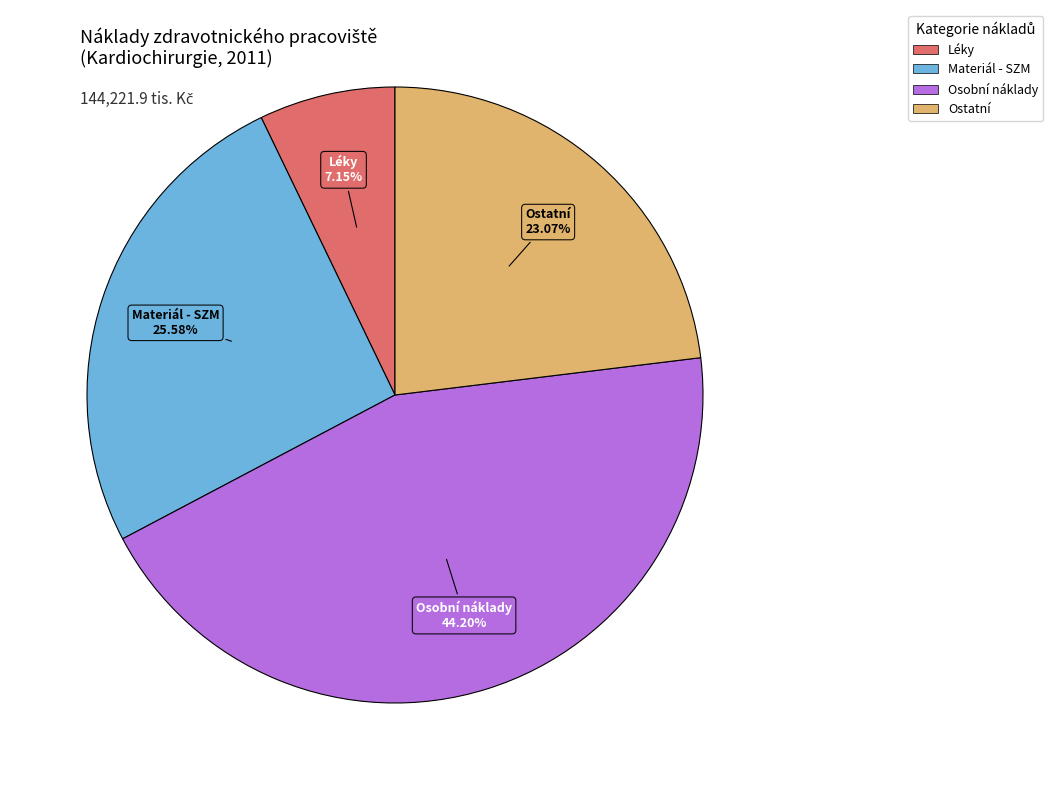

Which has a higher value, Osobní náklady or Materiál - SZM?

Osobní náklady